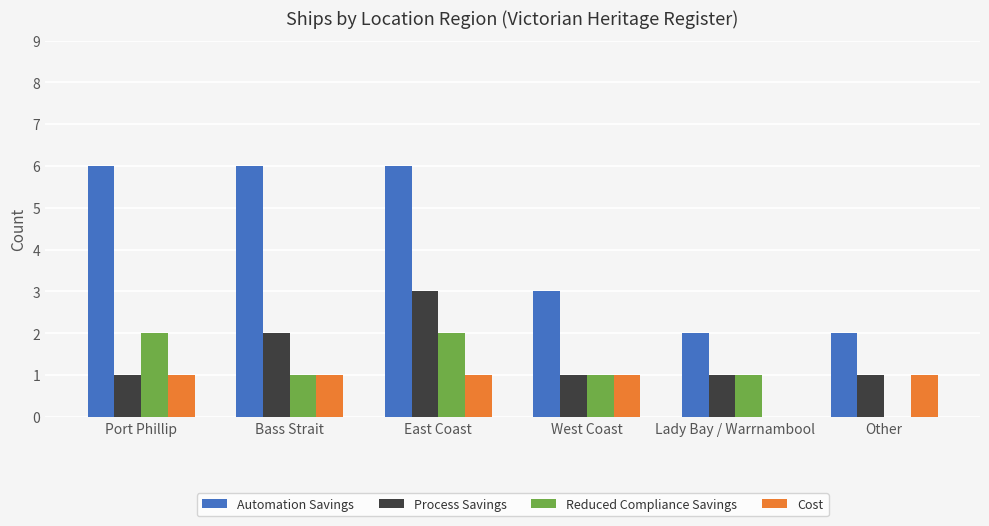

The Automation Savings series shows 10 at East Coast. True or false?

False